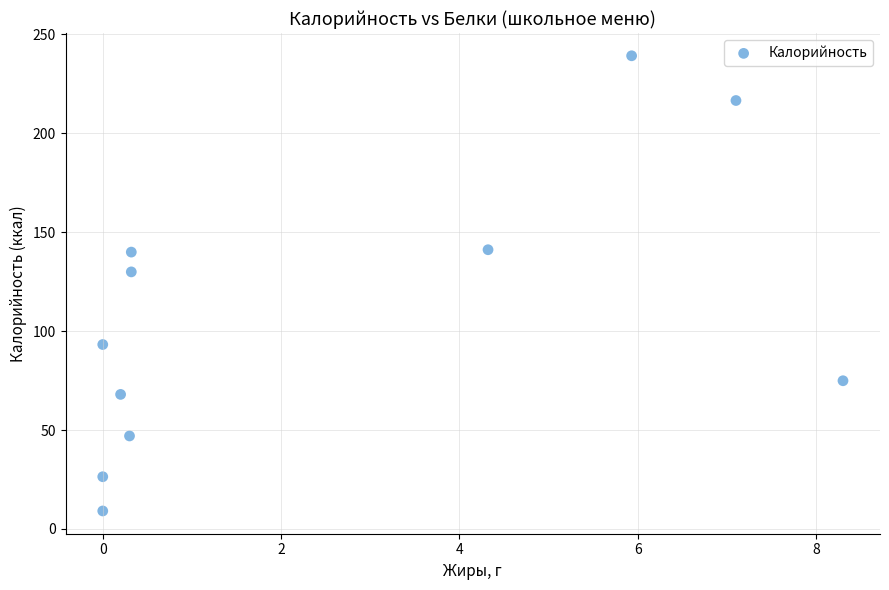

What Y value in the scatter plot is closest to 124?

129.9